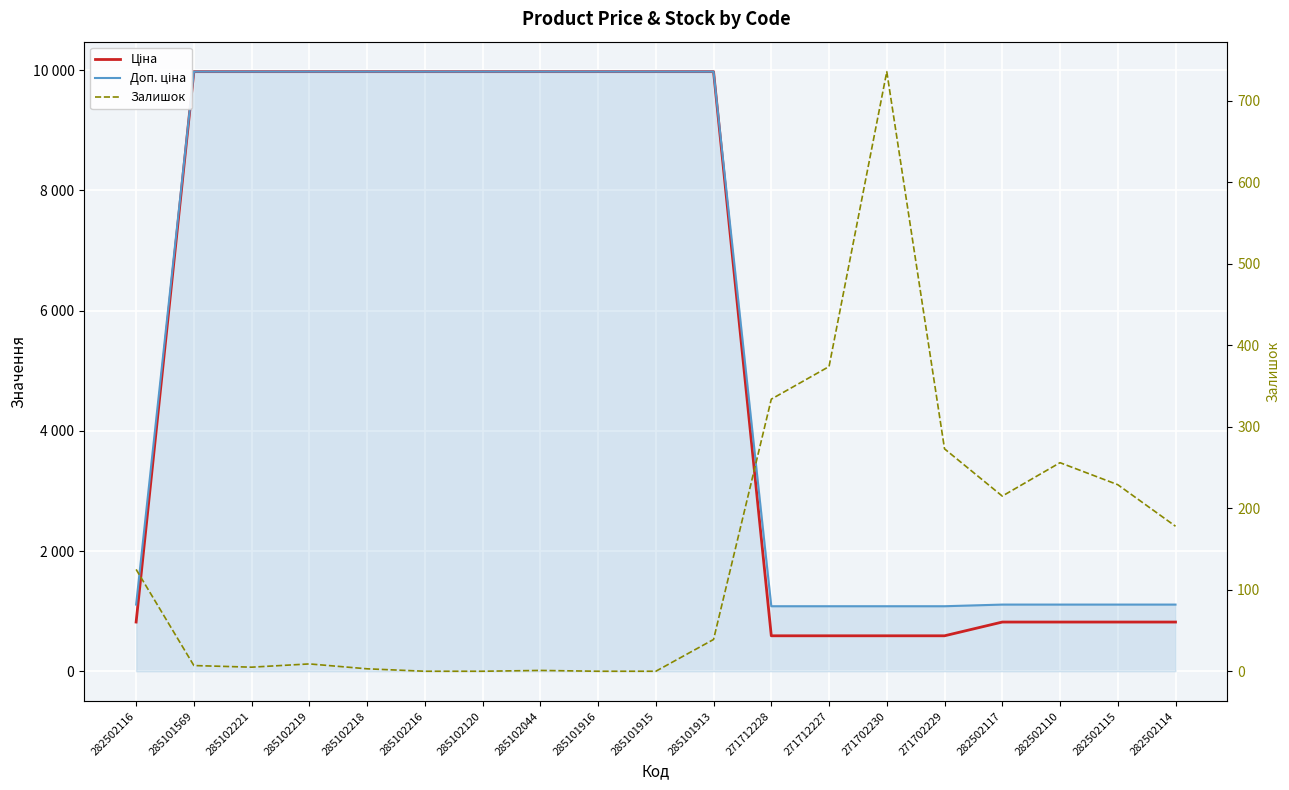

What is the difference between the highest and lowest values at 282502110?

853.2